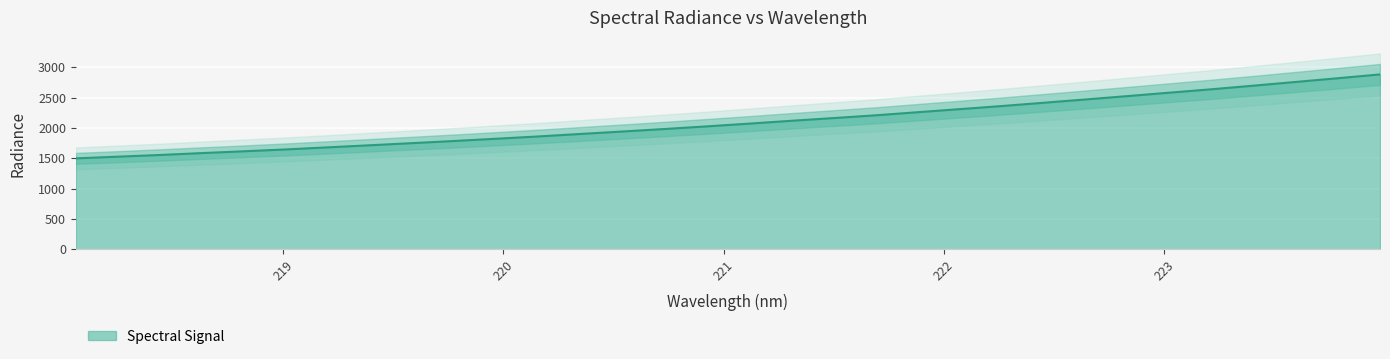

What is the label of the 5th point from the left?

218.8244